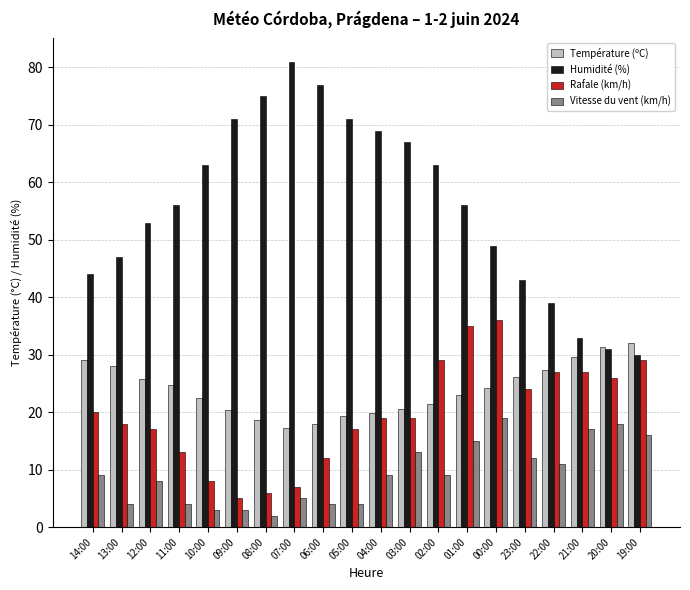

The value of Humidité (%) at 08:00 is 34.0. True or false?

False